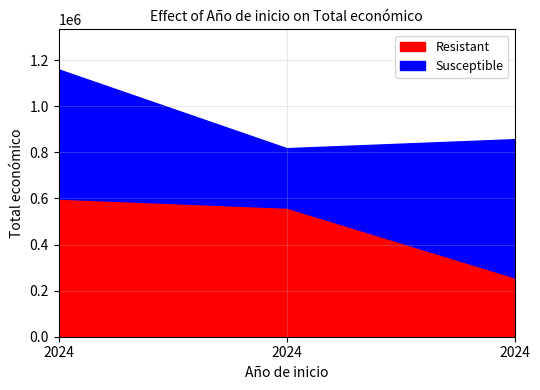

Which series has the widest spread of values?

Resistant